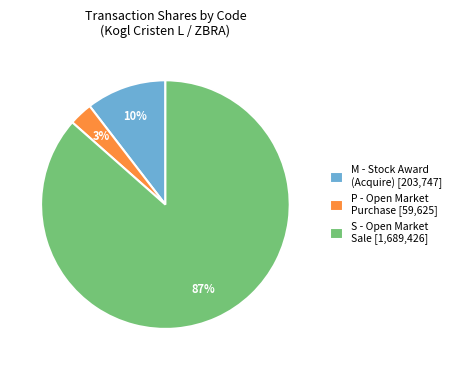

Combined, do S - Open Market Sale [1,689,426] and P - Open Market Purchase [59,625] account for over 50%?

Yes